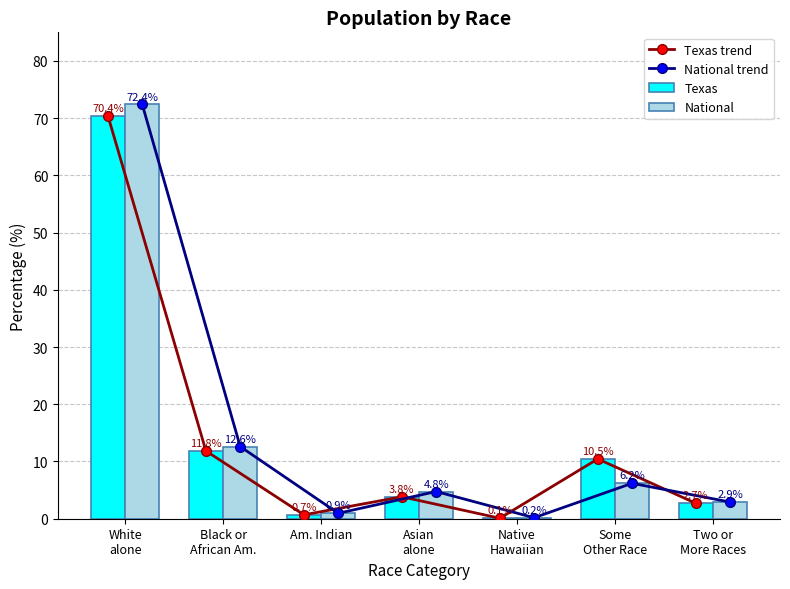

Rank the categories by National value from lowest to highest.

Native
Hawaiian, Am. Indian, Two or
More Races, Asian
alone, Some
Other Race, Black or
African Am., White
alone